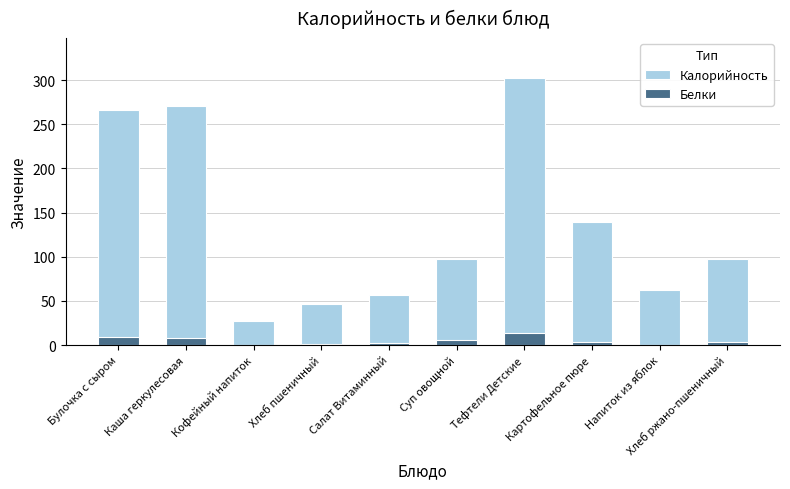

What is the difference between the maximum and second lowest values in the Калорийность series?

255.4